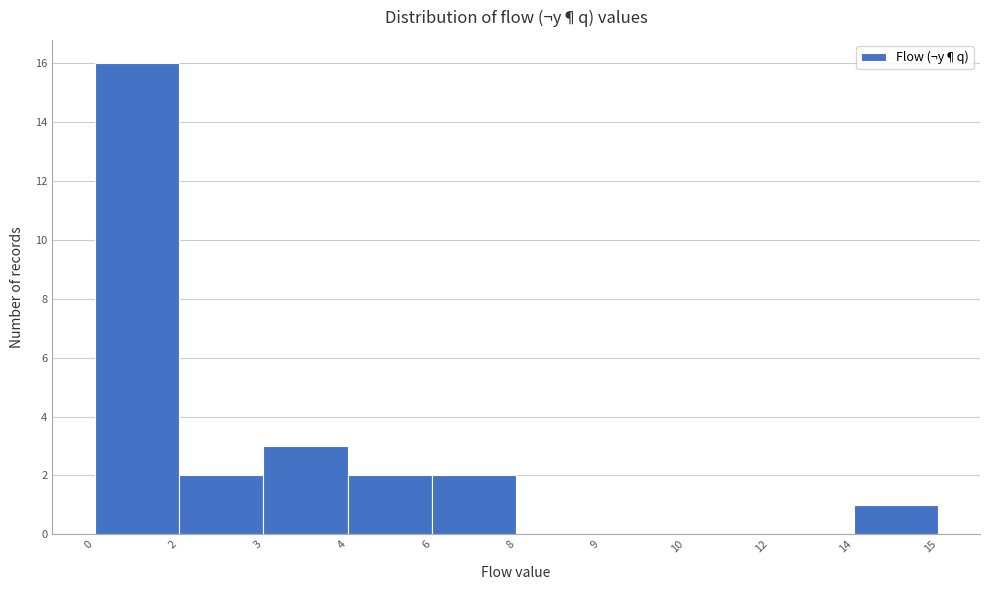

Reading right to left, extract all data points from this chart.

14=1	12=0	10=0	9=0	8=0	6=2	4=2	3=3	2=2	0=16